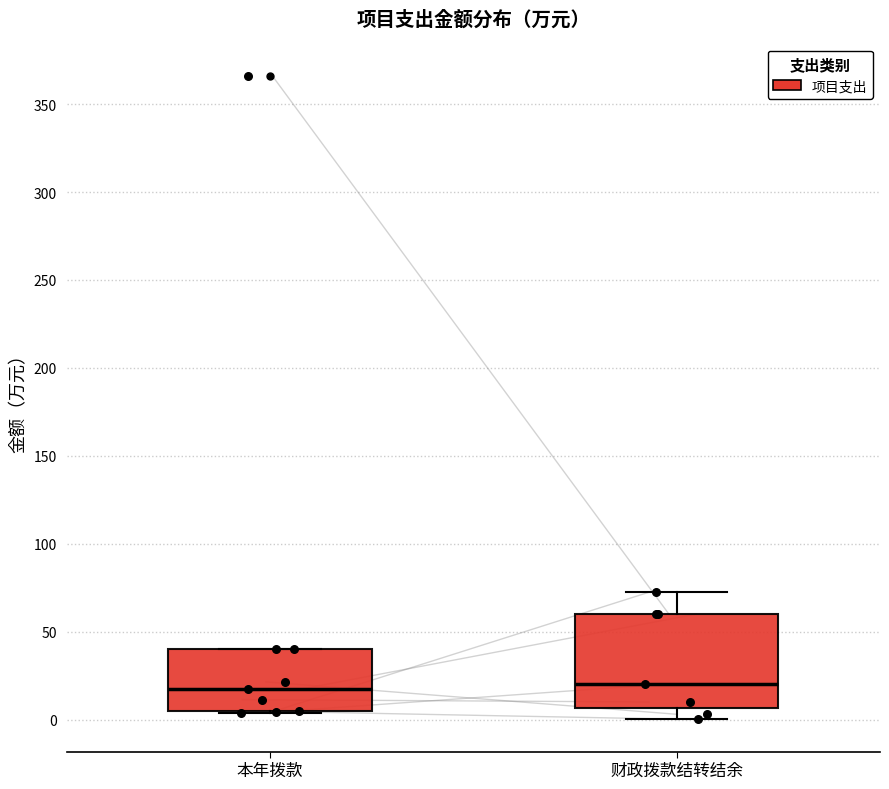

Reading left to right, read every box against the y-axis: the position of its median line, the range the box covers, and the ends of its whiskers. The values are not printed on the chart, so give them approximately, as read against the axis.

本年拨款: median 15, box 5 to 40, whiskers 5 to 40
财政拨款结转结余: median 20, box 5 to 60, whiskers 0 to 70